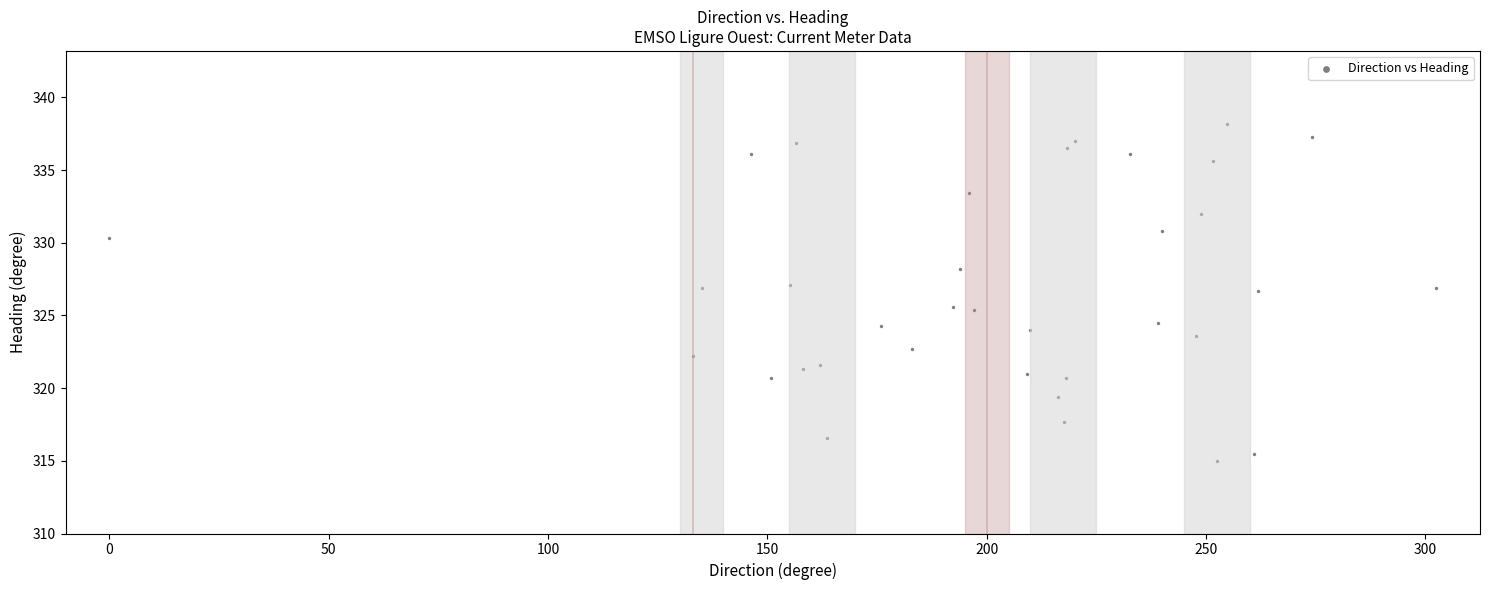

What is the range of Y values (max minus min)?

23.2